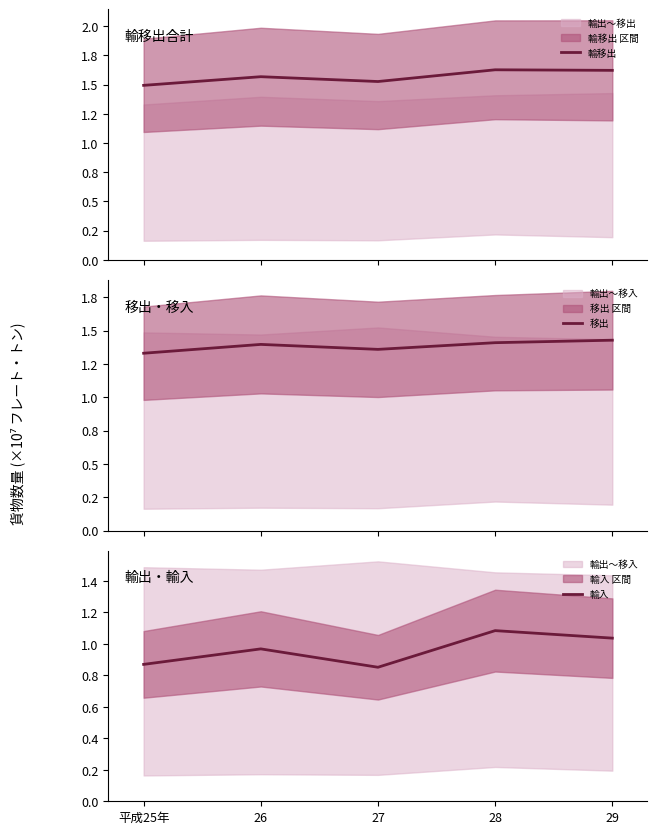

True or false: 輸移出 has a value of 2.6 at 26.

False